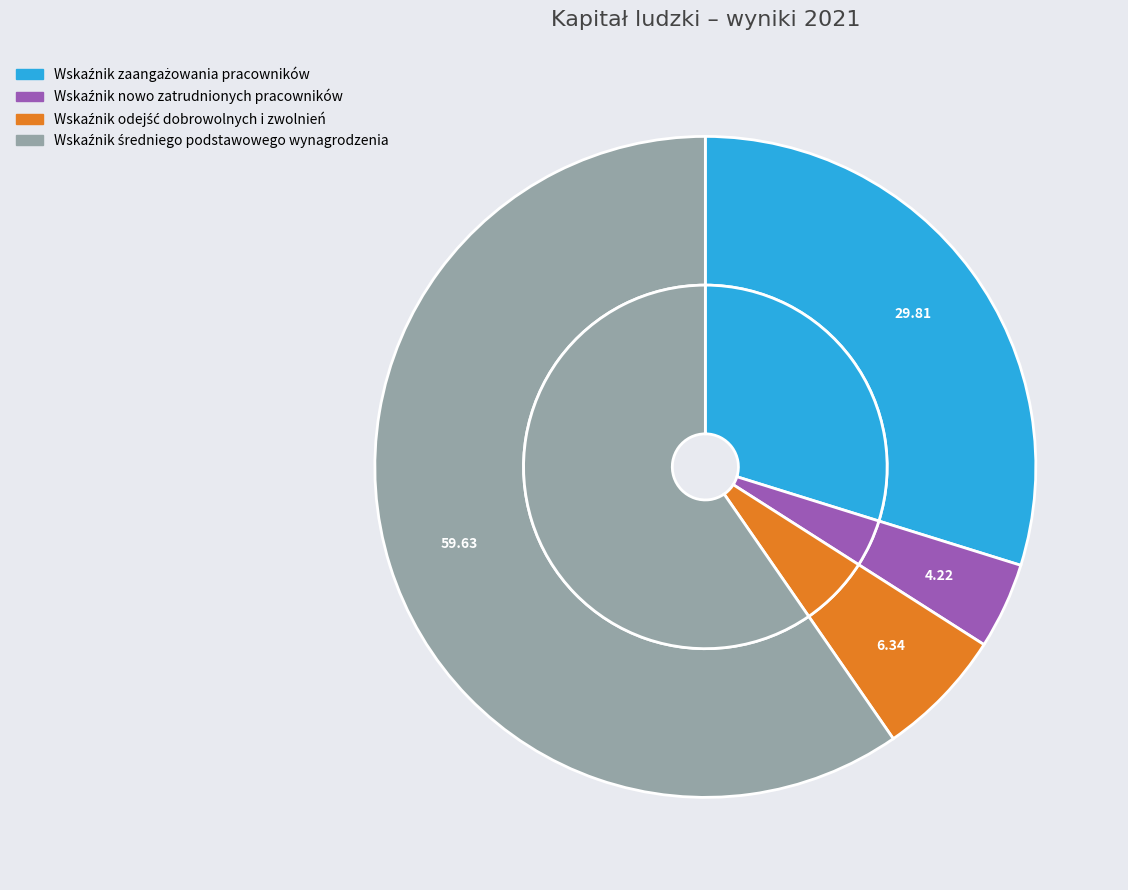

To the nearest percent, what is the average slice percentage?

25%